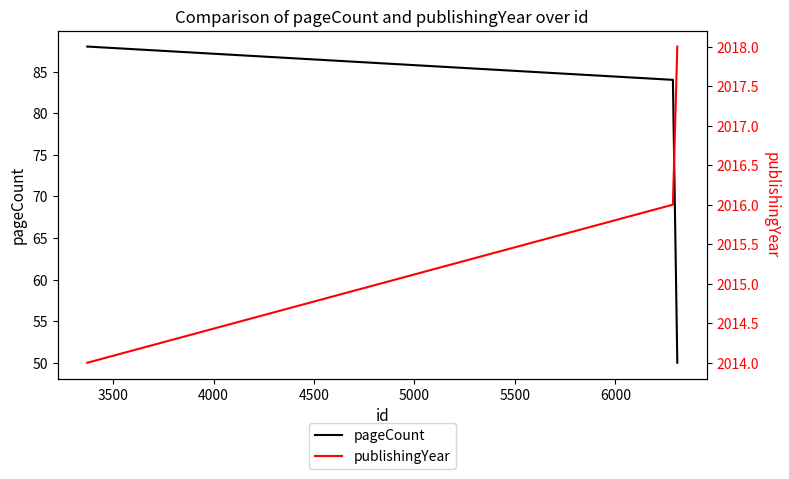

At how many categories does at least one series exceed 1602?

3